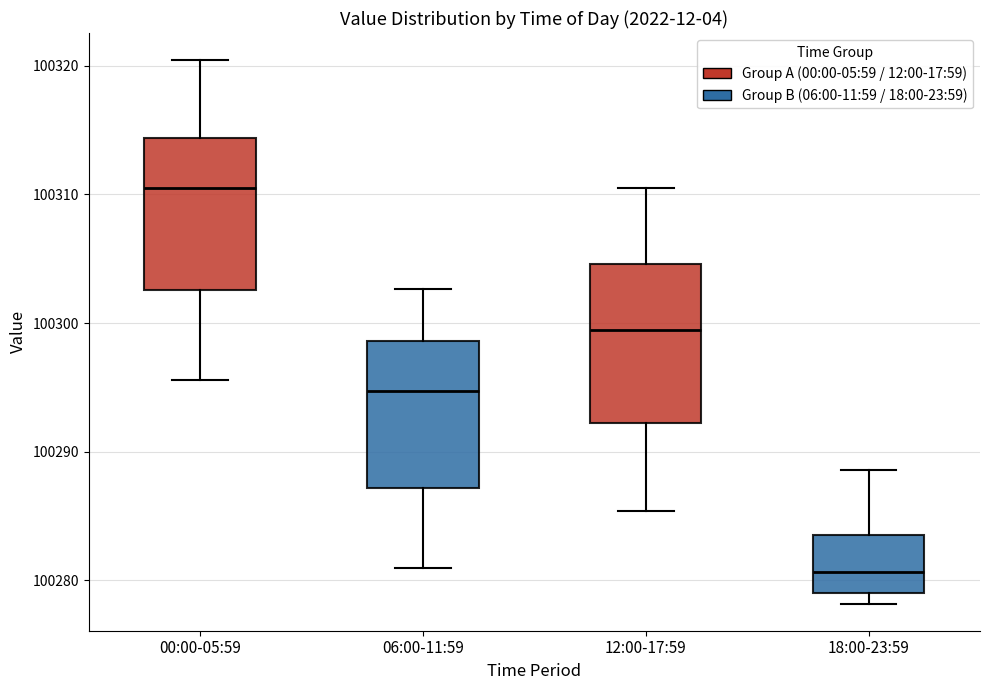

Reading left to right, read every box against the y-axis: the position of its median line, the range the box covers, and the ends of its whiskers. The values are not printed on the chart, so give them approximately, as read against the axis.

00:00-05:59: median 100311, box 100303 to 100314, whiskers 100296 to 100320
06:00-11:59: median 100295, box 100287 to 100299, whiskers 100281 to 100303
12:00-17:59: median 100299, box 100292 to 100305, whiskers 100285 to 100311
18:00-23:59: median 100281, box 100279 to 100284, whiskers 100278 to 100289